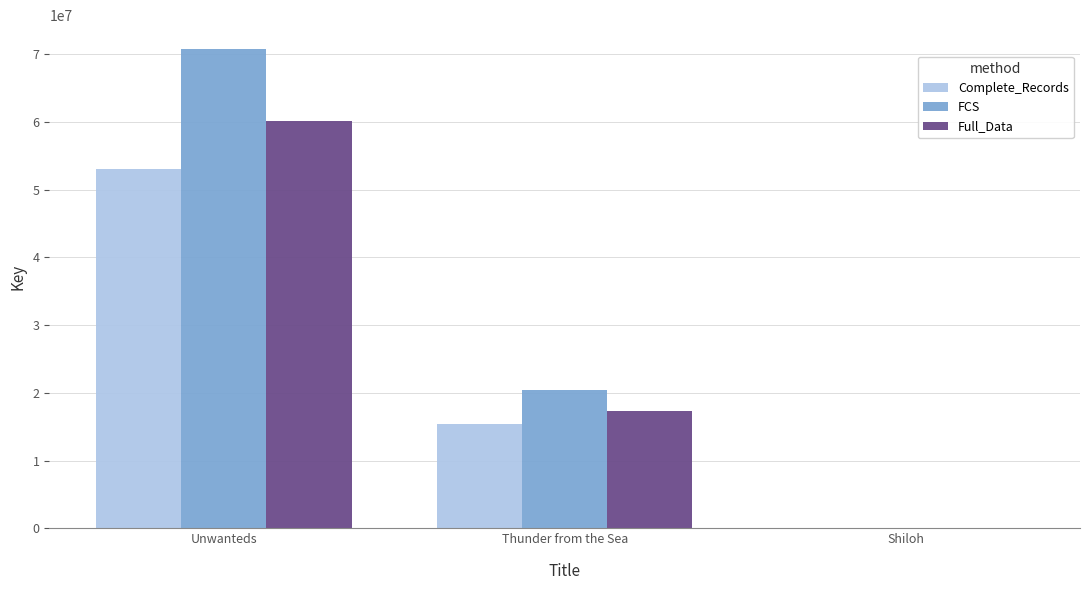

Between Unwanteds and Thunder from the Sea, which series saw the biggest shift?

FCS